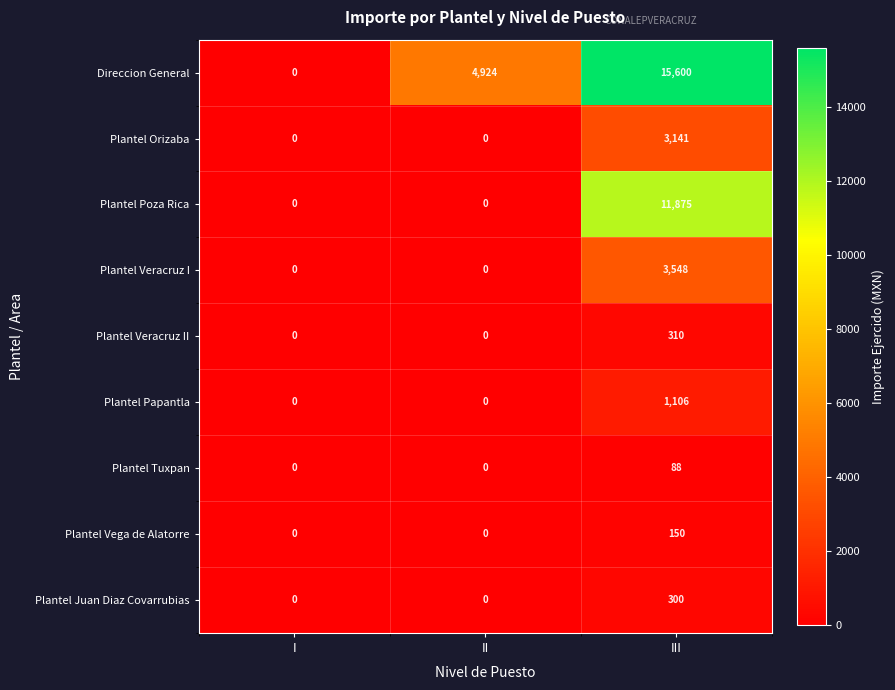

List the series in order of their peak value, highest first.

Direccion General, Plantel Poza Rica, Plantel Veracruz I, Plantel Orizaba, Plantel Papantla, Plantel Veracruz II, Plantel Juan Diaz Covarrubias, Plantel Vega de Alatorre, Plantel Tuxpan